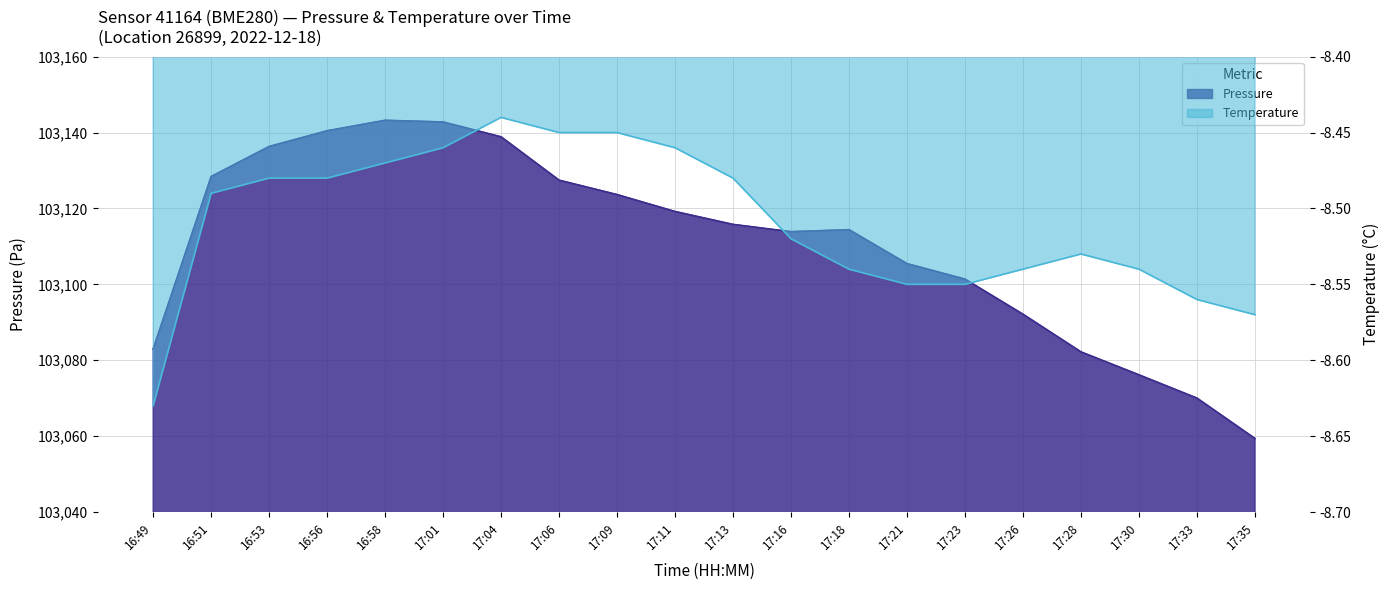

True or false: temperature has a value of -15.1 at 16:53.

False